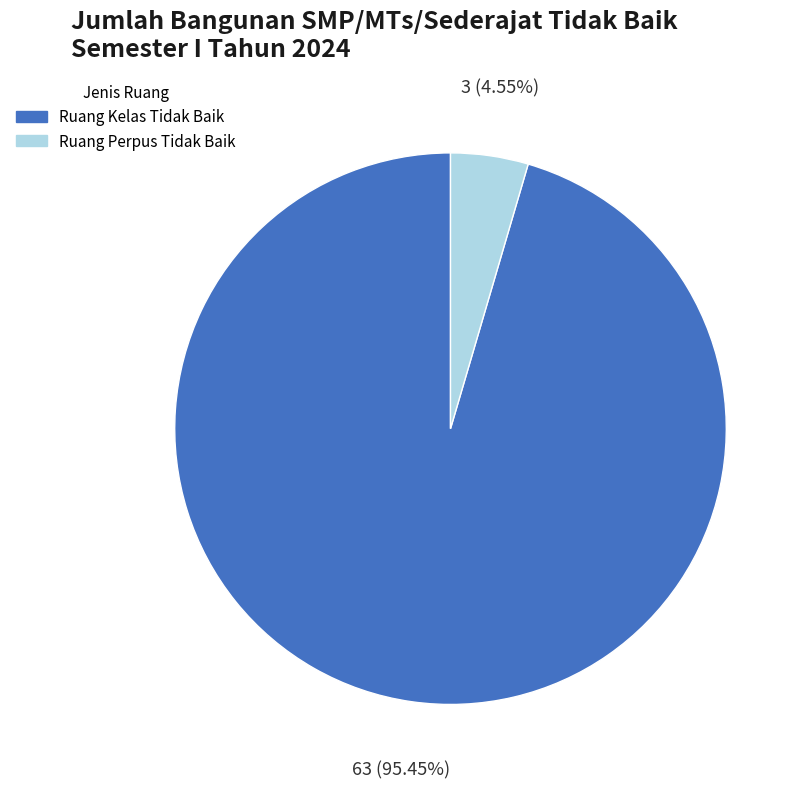

Rank the categories by value from highest to lowest.

Ruang Kelas Tidak Baik, Ruang Perpus Tidak Baik